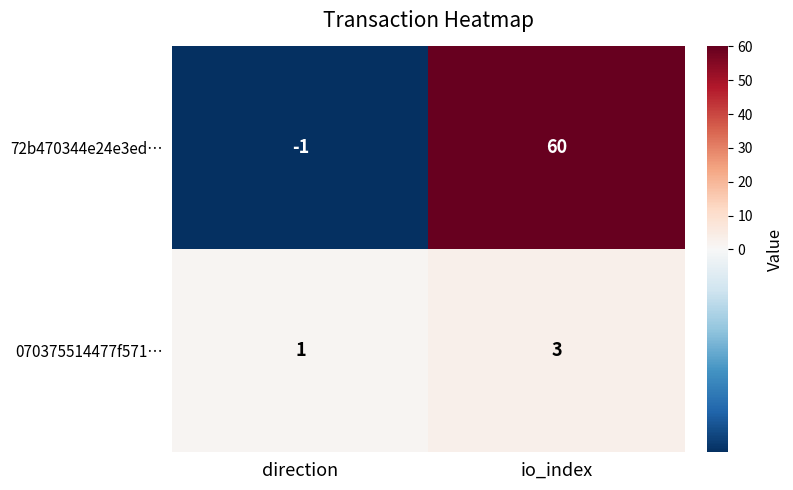

How many series are shown in this chart?

2